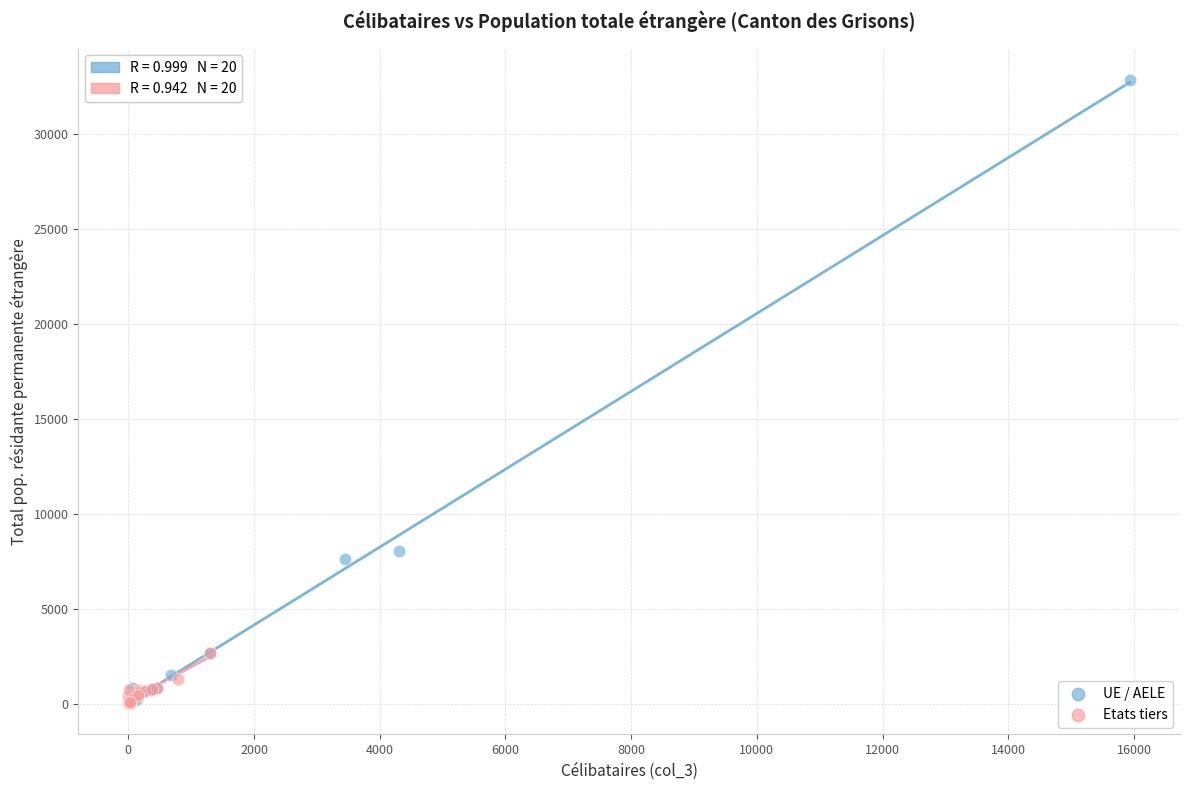

Which series has the largest Y range (max minus min)?

UE / AELE